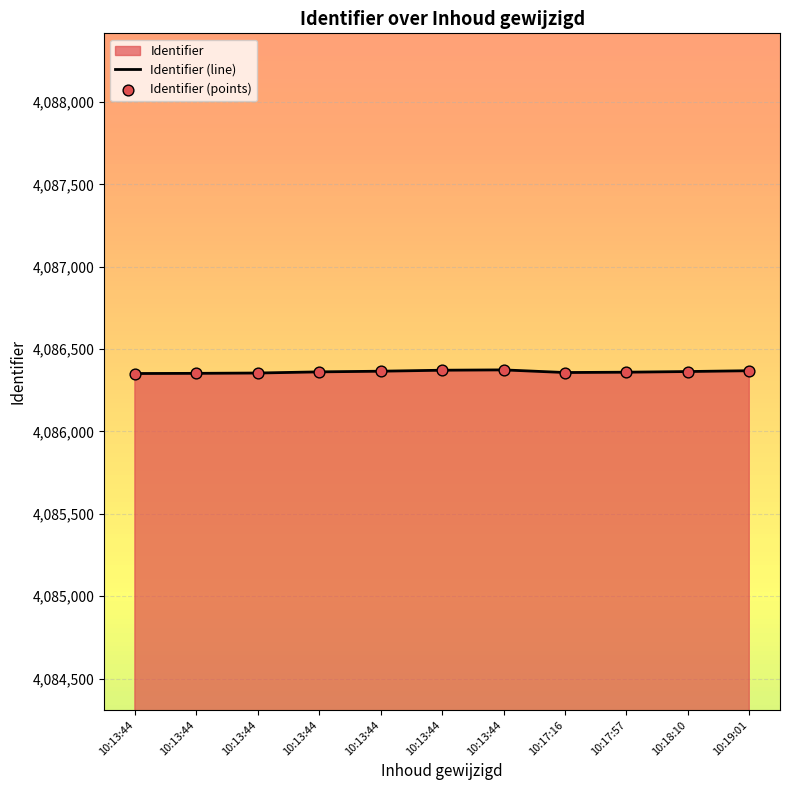

Which series has the largest total across all categories?

Identifier (line)